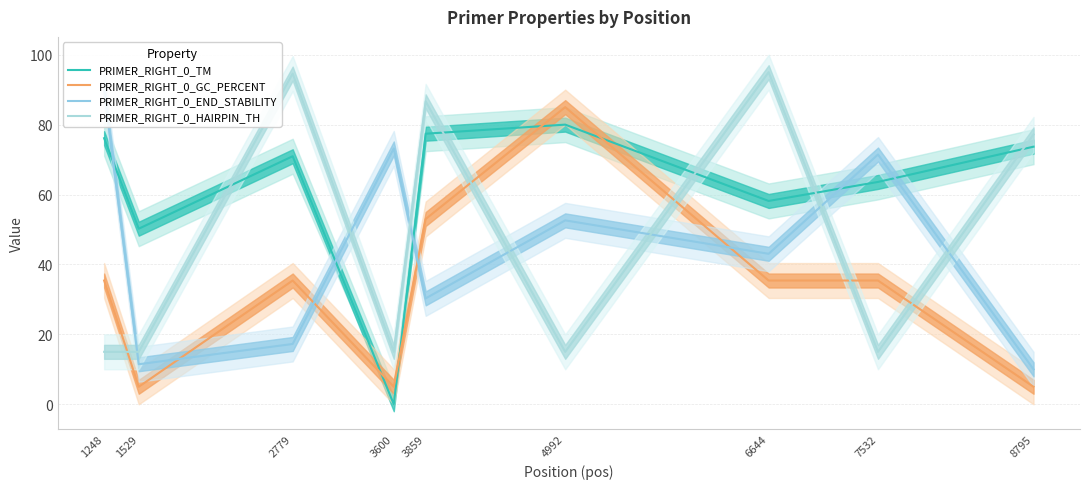

Reading left to right, transcribe all the data shown in this chart.

PRIMER_RIGHT_0_TM: 1248=76.1	1529=50.2	2779=71.0	3600=0.0	3859=77.4	4992=80.0	6644=58.2	7532=63.6	8795=73.7
PRIMER_RIGHT_0_GC_PERCENT: 1248=35.4	1529=5.0	2779=35.4	3600=5.0	3859=53.0	4992=85.0	6644=35.4	7532=35.4	8795=5.0
PRIMER_RIGHT_0_END_STABILITY: 1248=90.0	1529=11.4	2779=17.2	3600=73.2	3859=30.3	4992=52.6	6644=43.0	7532=71.4	8795=10.0
PRIMER_RIGHT_0_HAIRPIN_TH: 1248=15.0	1529=15.0	2779=94.6	3600=15.0	3859=86.7	4992=15.0	6644=95.0	7532=15.0	8795=77.2